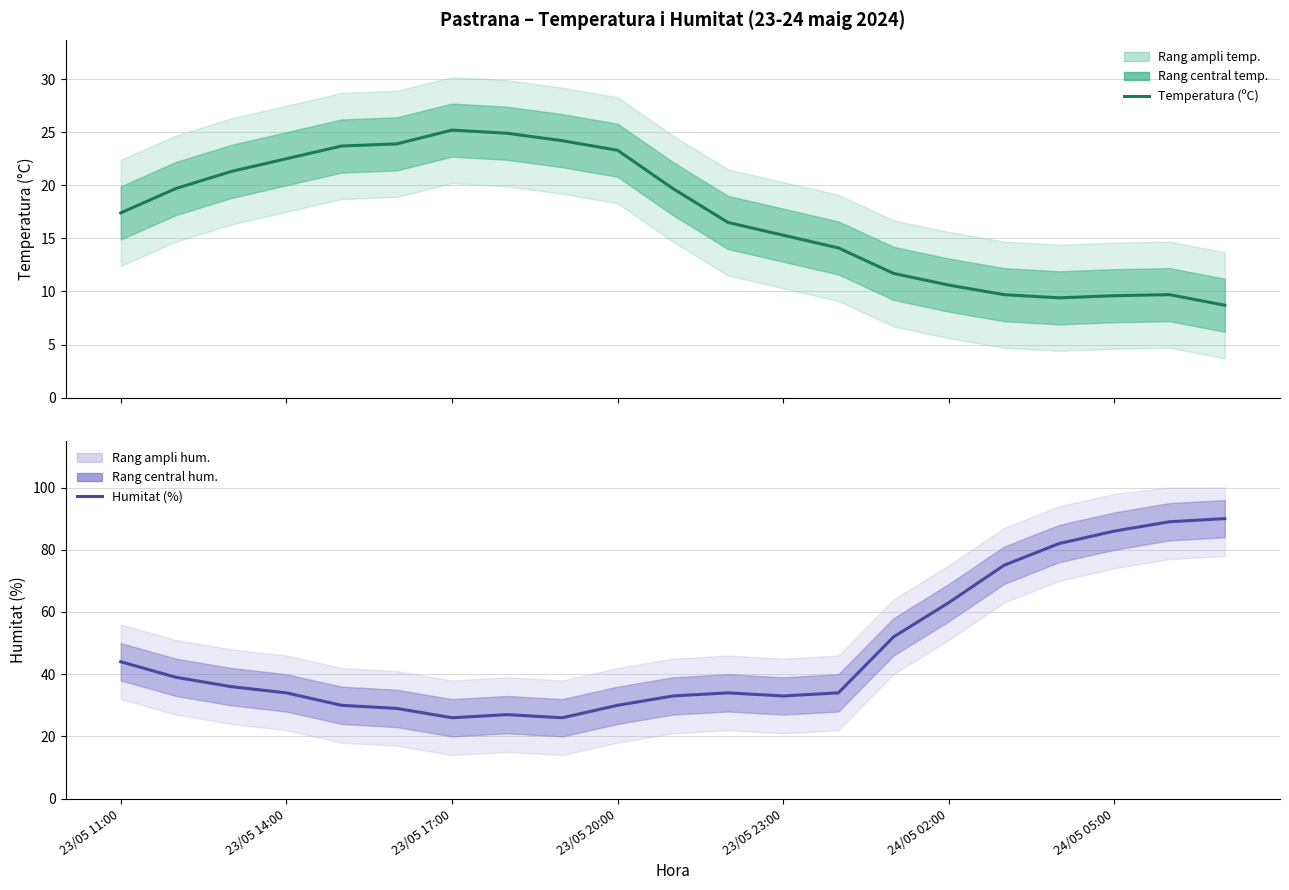

Is the value of Temperatura (ºC) at 10 greater than the value of Humitat (%) at 20?

No